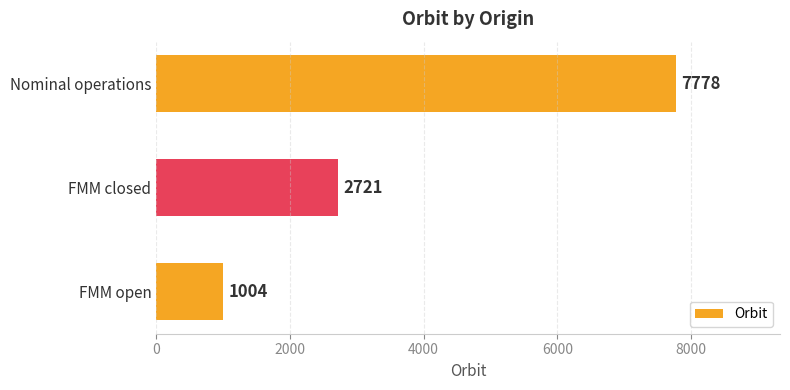

How many values are between 1004 and 7778?

3